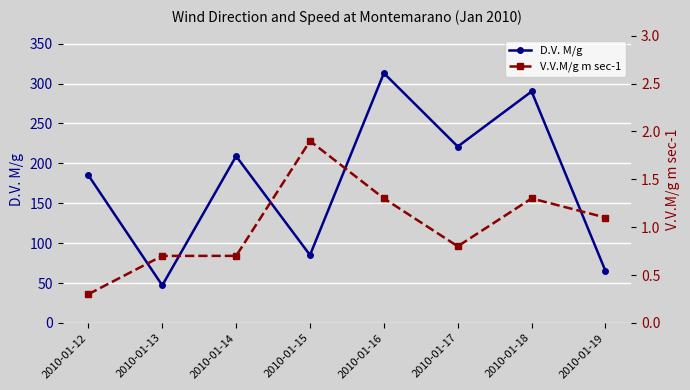

At which label is V.V.M/g m sec-1 closest to 1?

2010-01-19